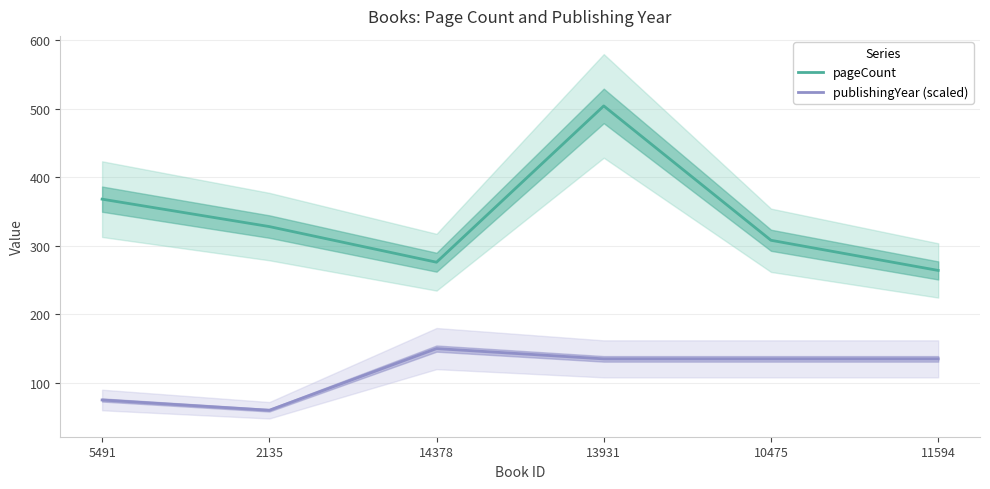

Rank the series by their average value, from lowest to highest.

publishingYear (scaled), pageCount